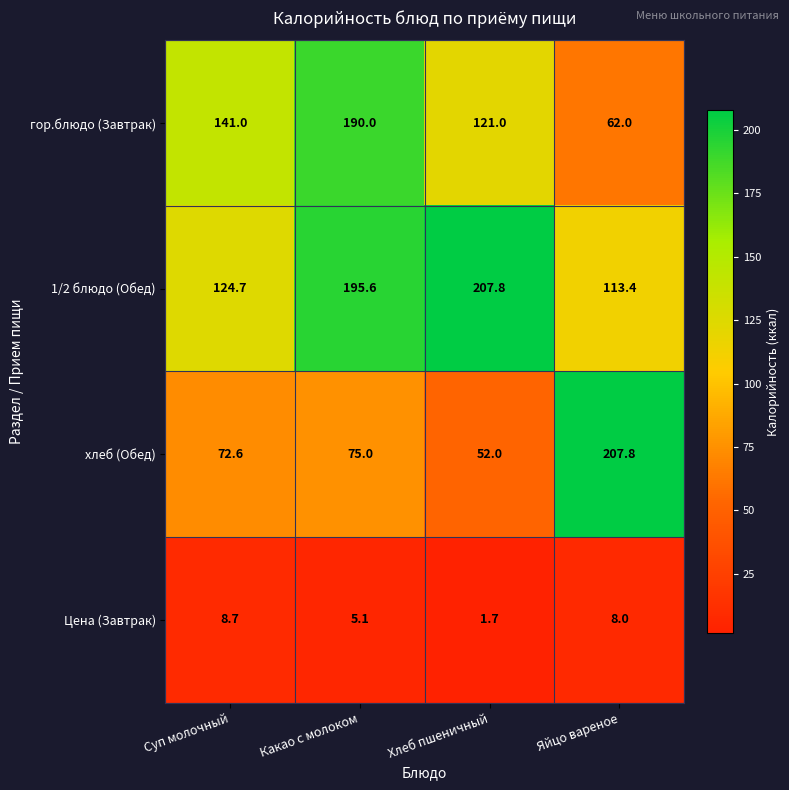

At which category does the chart reach its minimum across all series?

Хлеб пшеничный